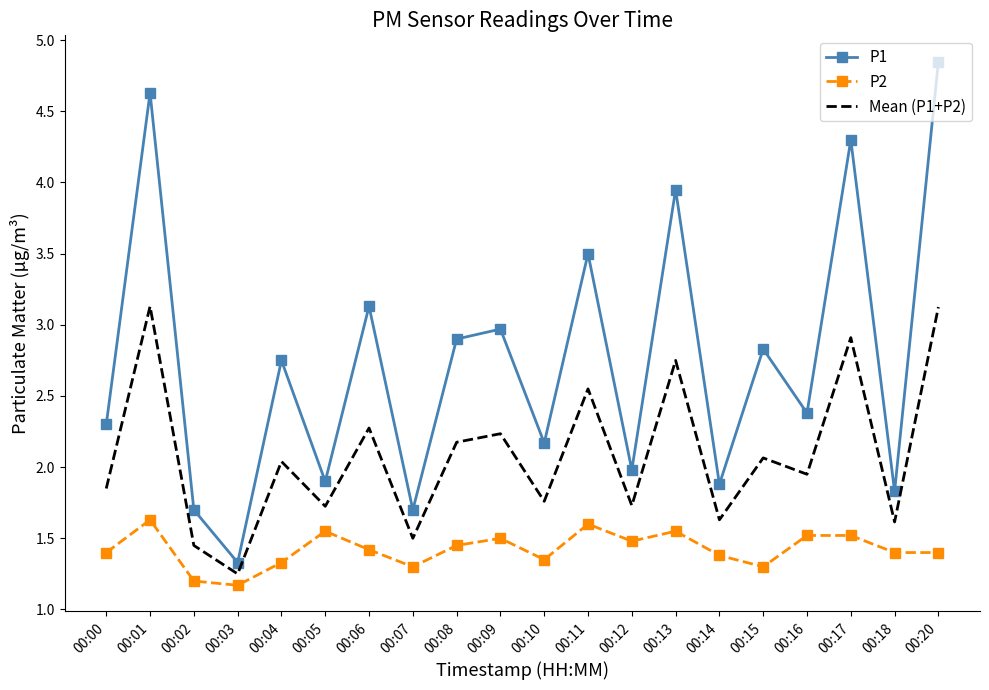

Which series has the largest total across all categories?

P1